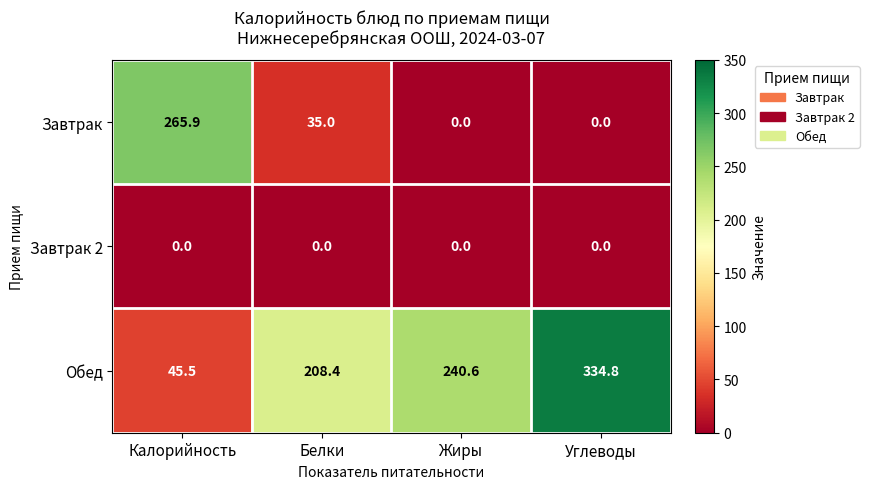

At which label is Завтрак closest to 132?

Белки